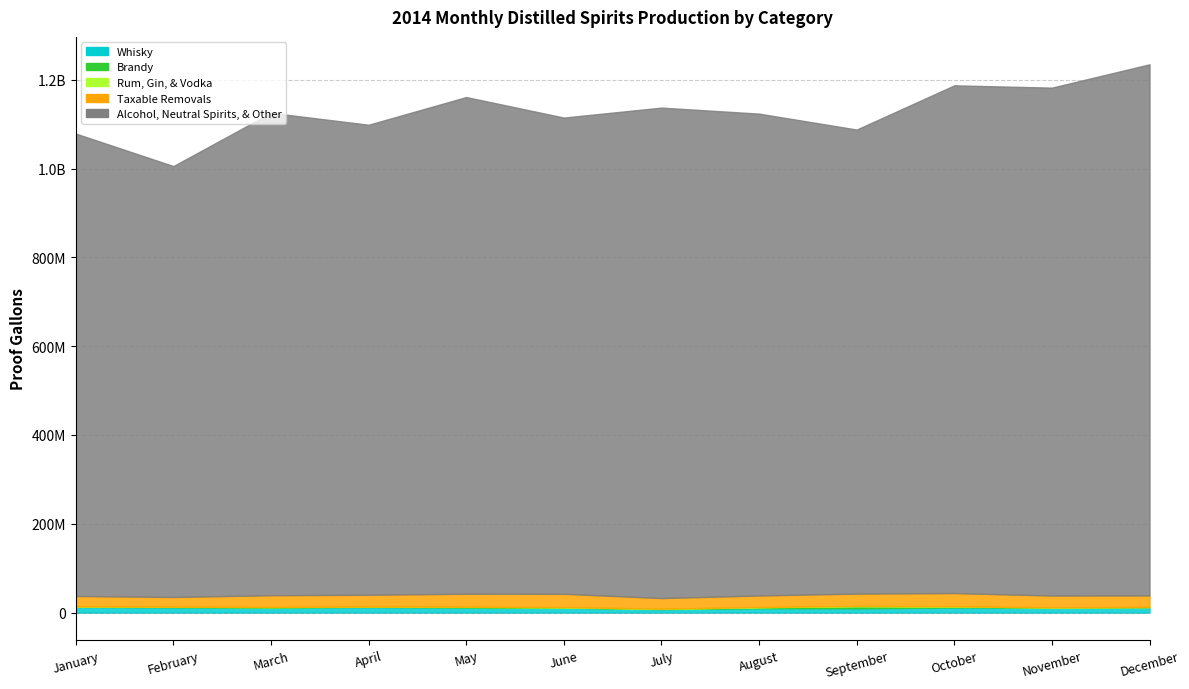

How many interior local valleys does the Brandy series have?

2